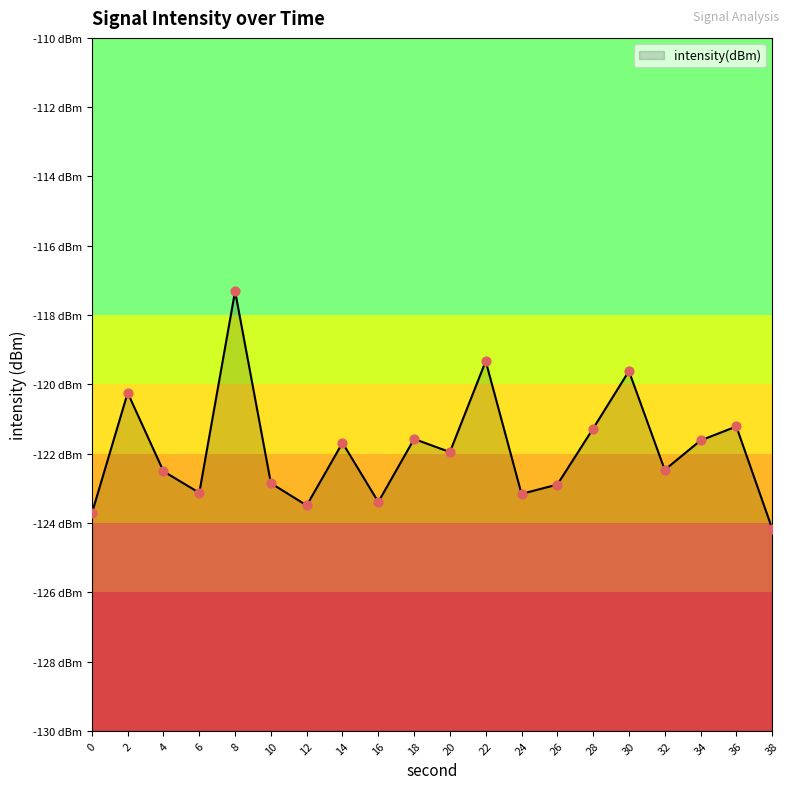

What is the change in value from 2 to 22?

+0.9